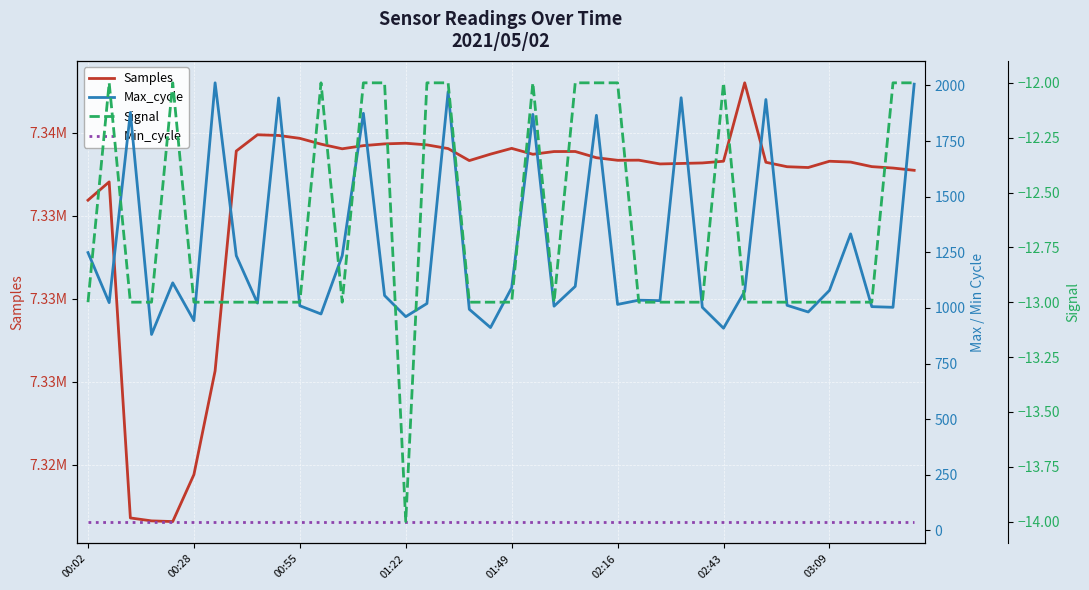

Rank the series by their maximum value, from lowest to highest.

Signal, Min_cycle, Max_cycle, Samples